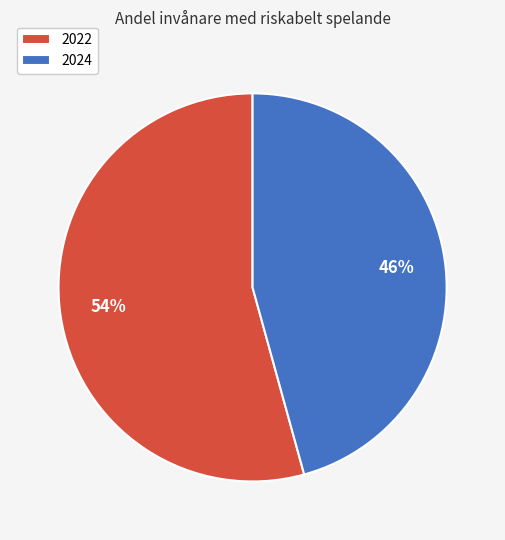

How many slices are in this pie chart?

2